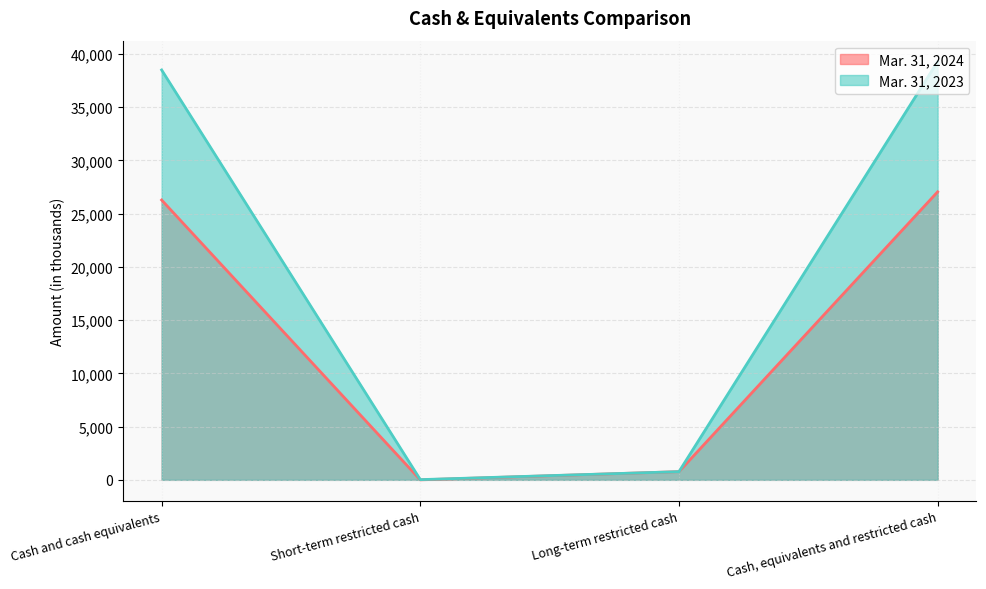

True or false: Mar. 31, 2023 and Mar. 31, 2024 cross at least once.

False